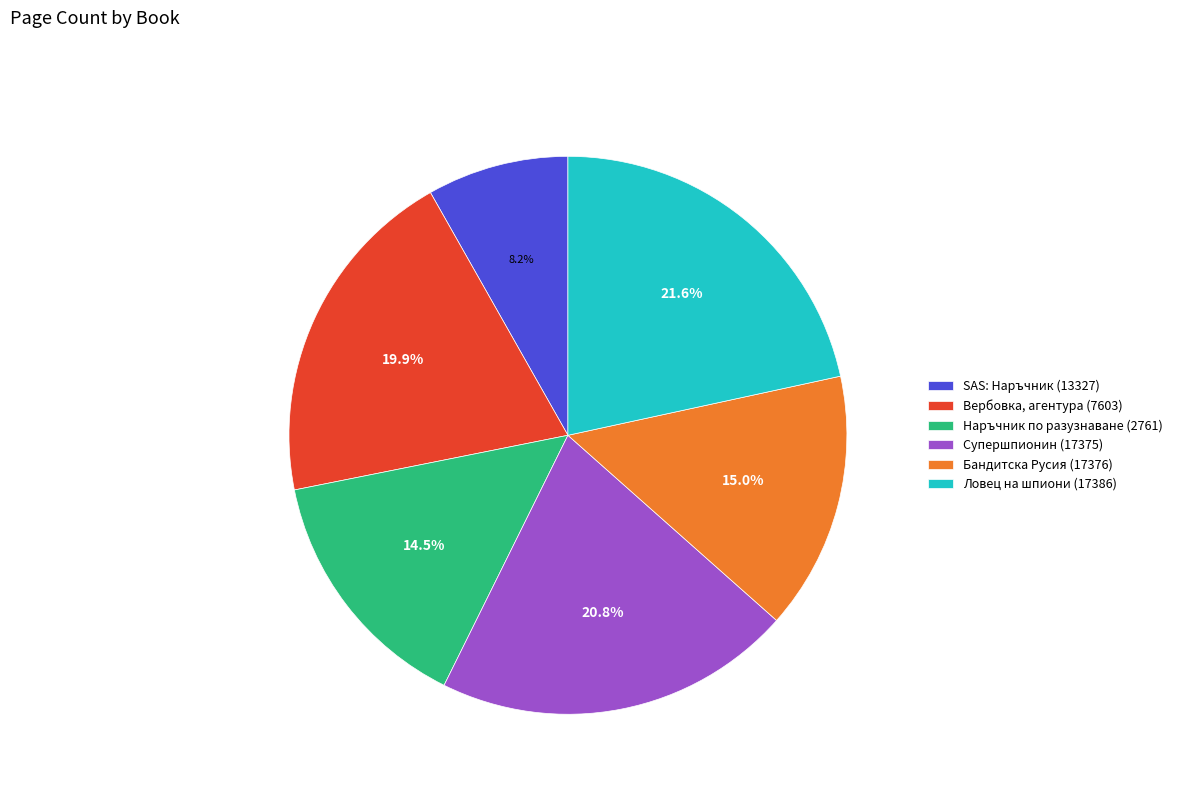

What percentage is the Супершпионин (17375) slice, to the nearest percent?

21%